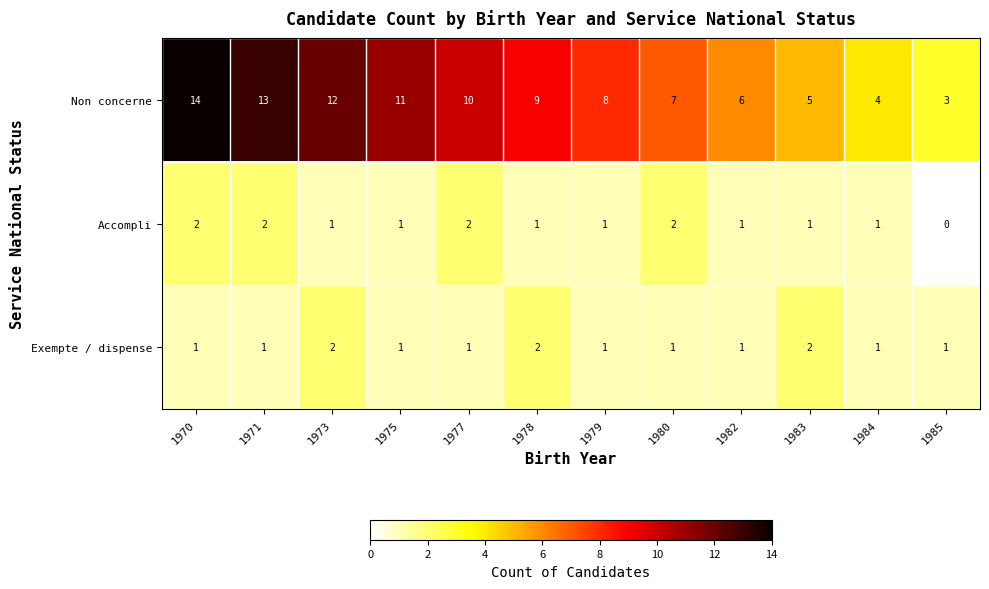

What is the maximum value shown in the chart?

14